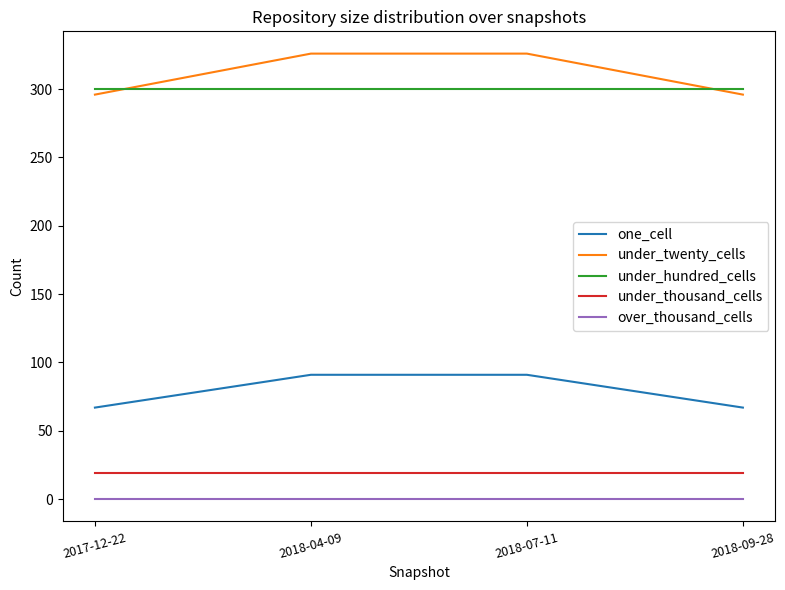

What position from the right is 2018-04-09?

3